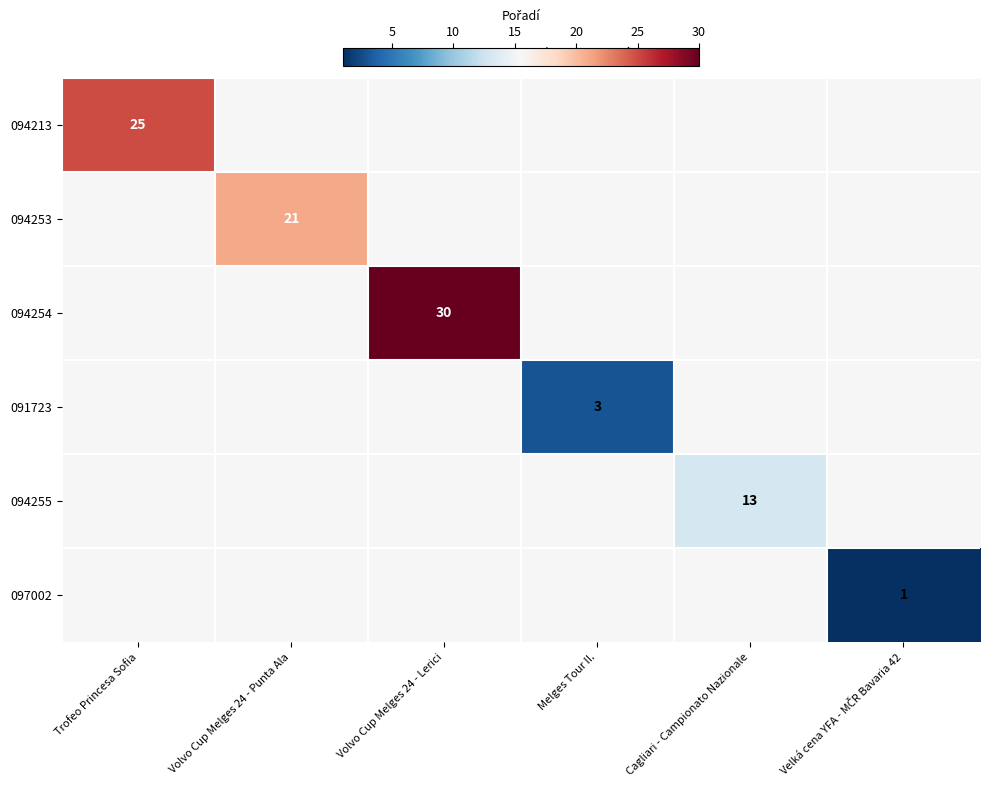

The 094255 series shows 13.0 at Cagliari - Campionato Nazionale. True or false?

True